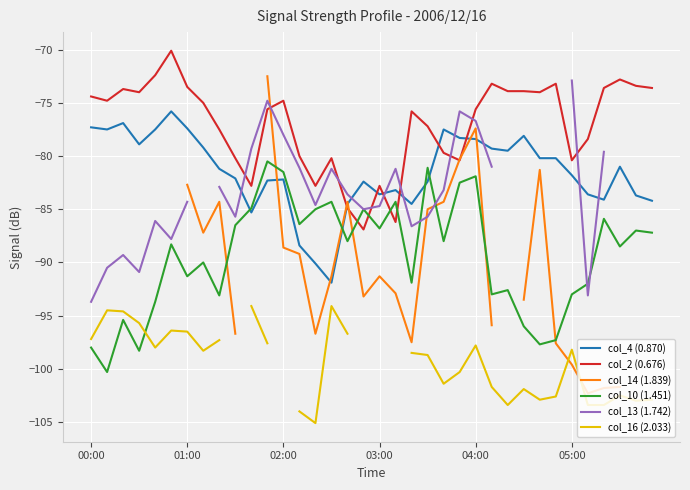

Which series changed the most between 22 and 25?

col_14 (1.839)